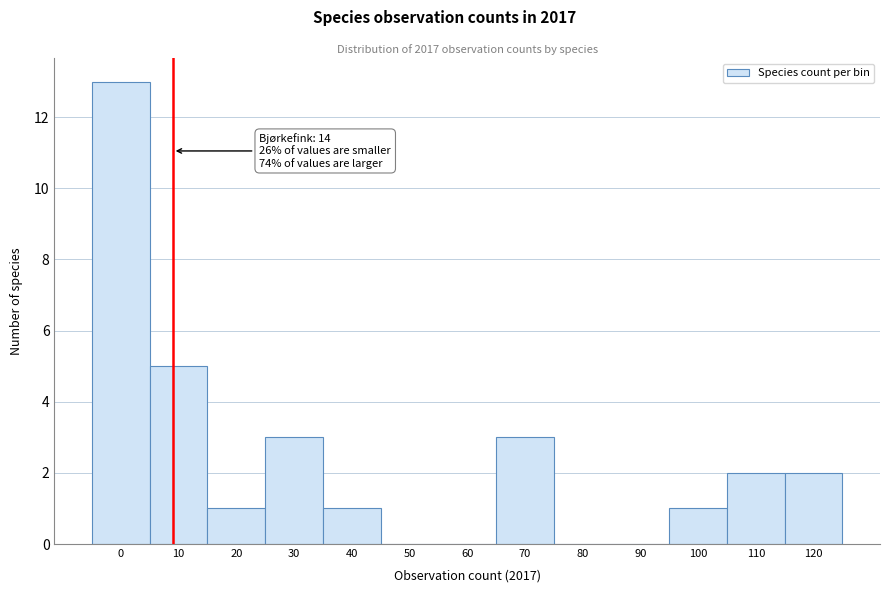

Reading right to left, what are all the values shown in this chart?

120=2	110=2	100=1	90=0	80=0	70=3	60=0	50=0	40=1	30=3	20=1	10=5	0=13